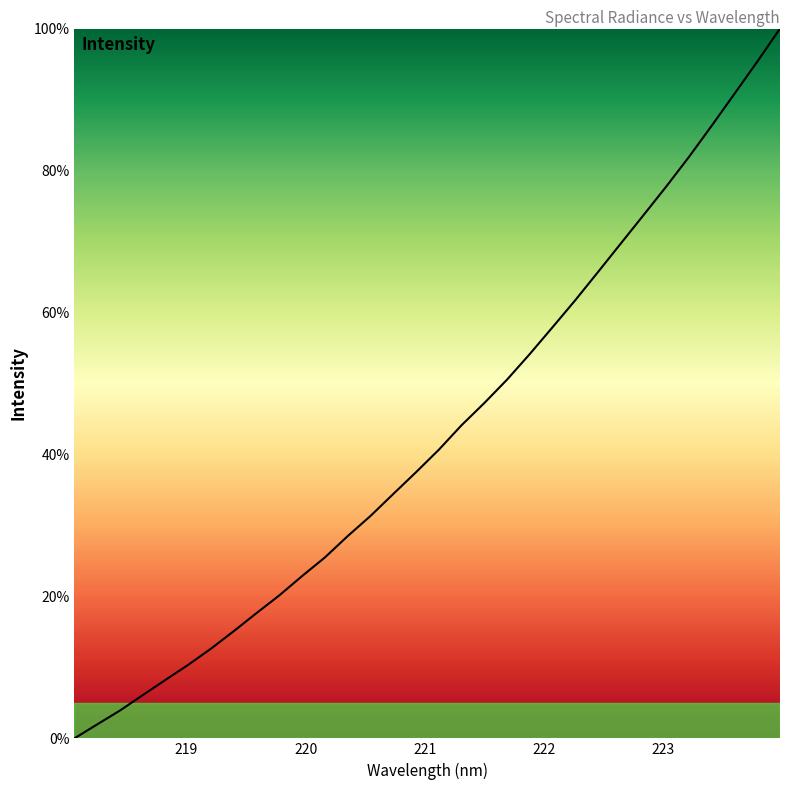

What is the difference between the maximum and minimum values?

100.0